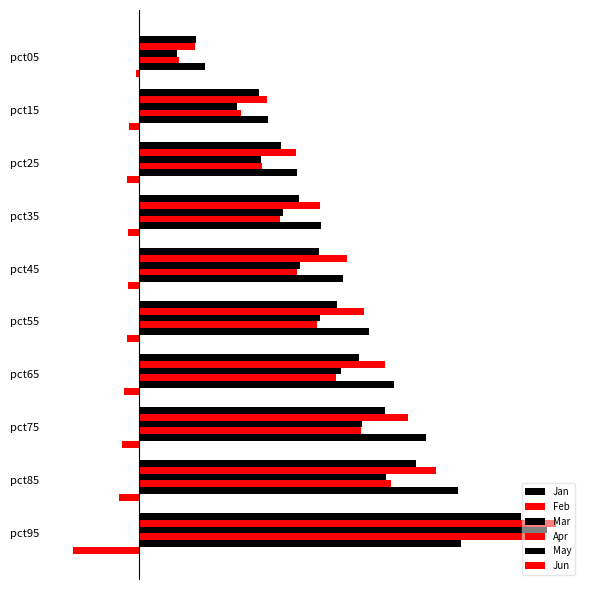

Which series has the largest total across all categories?

Feb